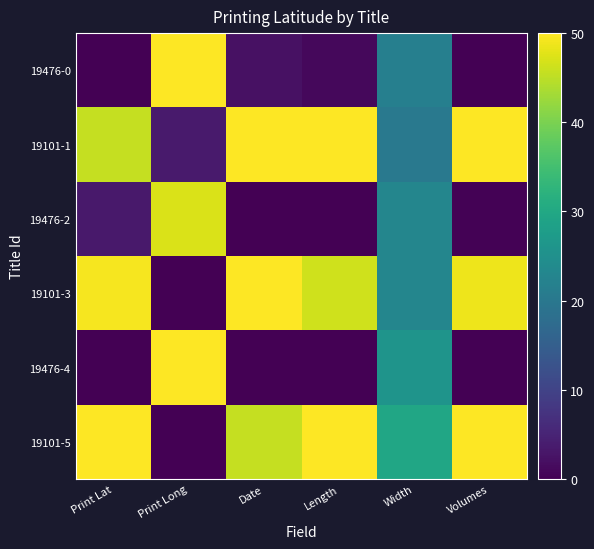

Reading left to right, transcribe all the data shown in this chart.

19476-0: Print Lat=0.0	Print Long=50.0	Date=2.3	Length=1.0	Width=21.6	Volumes=0.0
19101-1: Print Lat=45.6	Print Long=3.7	Date=50.0	Length=50.0	Width=20.2	Volumes=50.0
19476-2: Print Lat=3.3	Print Long=47.1	Date=0.0	Length=0.0	Width=23.0	Volumes=0.2
19101-3: Print Lat=49.3	Print Long=0.0	Date=50.0	Length=46.4	Width=22.9	Volumes=48.7
19476-4: Print Lat=0.0	Print Long=50.0	Date=0.0	Length=0.1	Width=25.9	Volumes=0.0
19101-5: Print Lat=50.0	Print Long=0.0	Date=45.7	Length=50.0	Width=29.7	Volumes=50.0